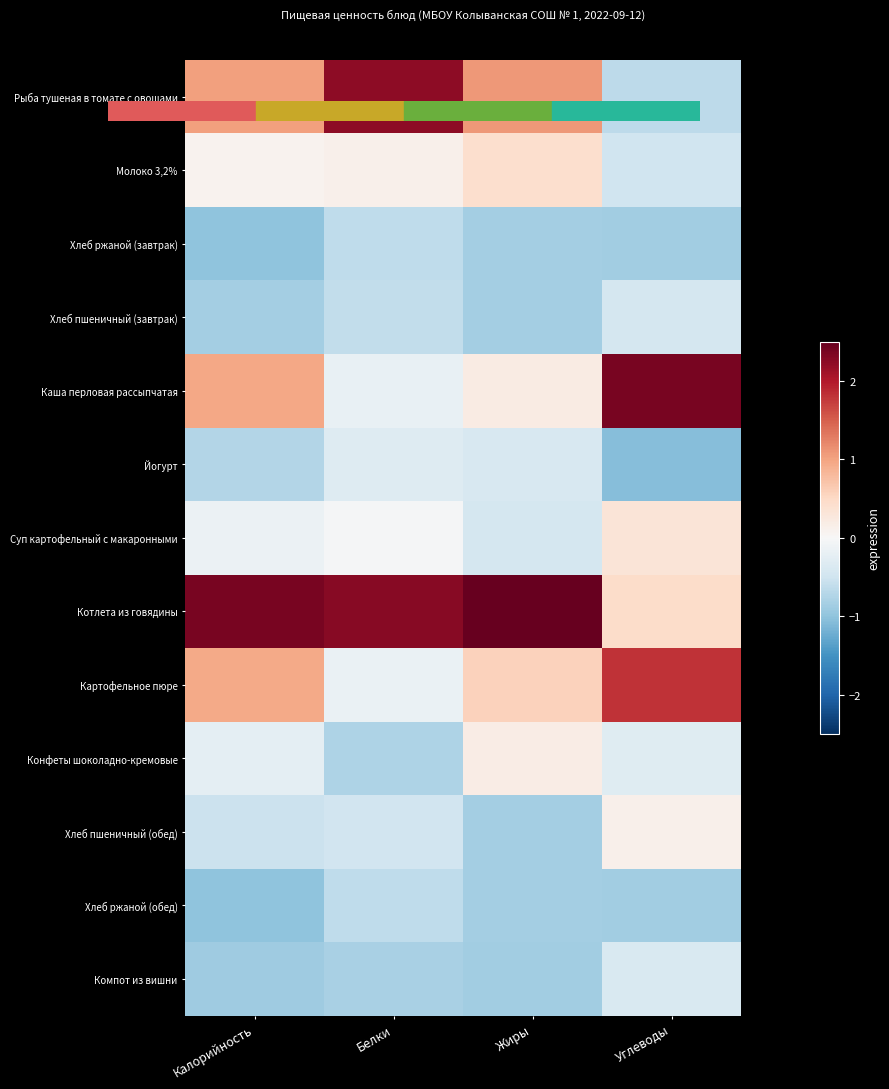

At how many categories does at least one series exceed 1?

4